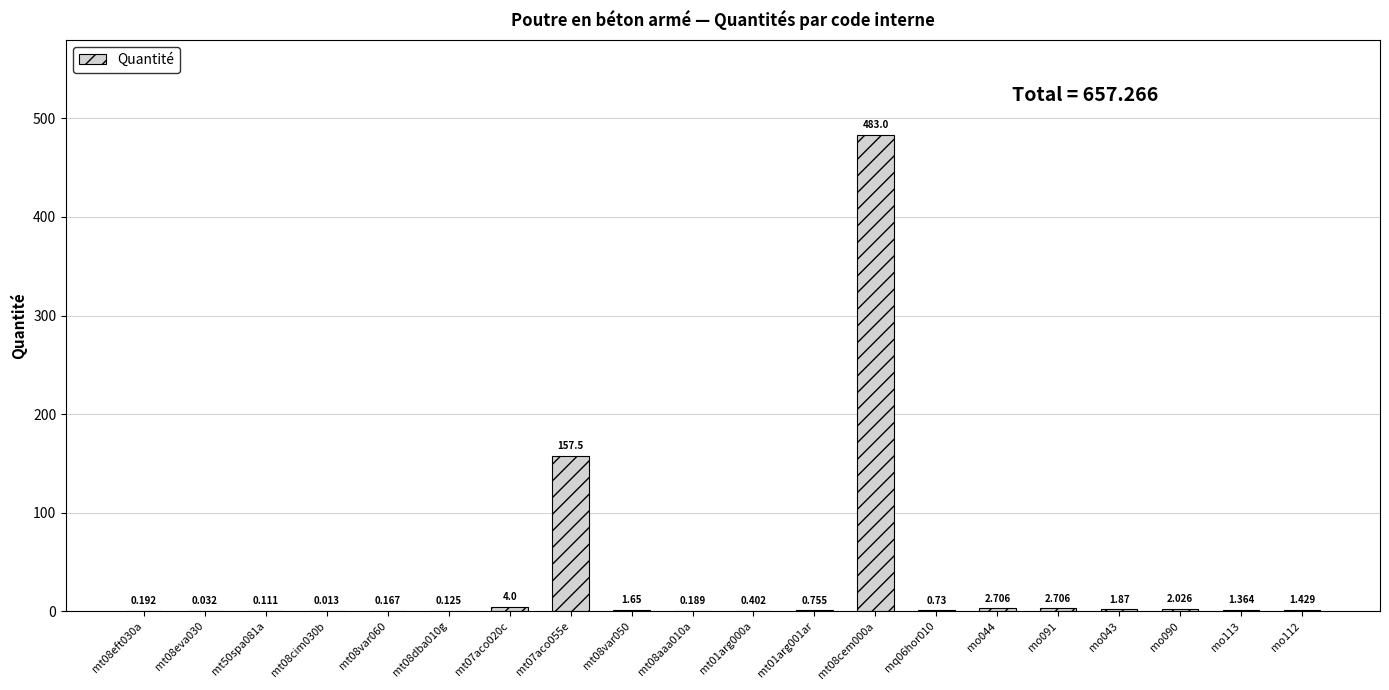

What value does the data have at mt08cem000a?

483.0